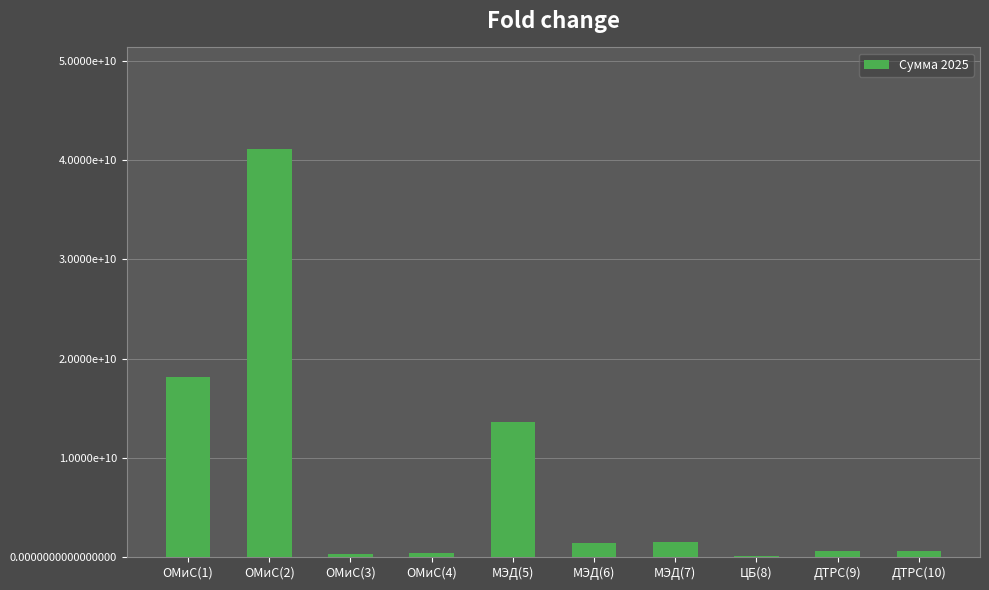

What is the label of the 9th bar from the right?

ОМиС(2)